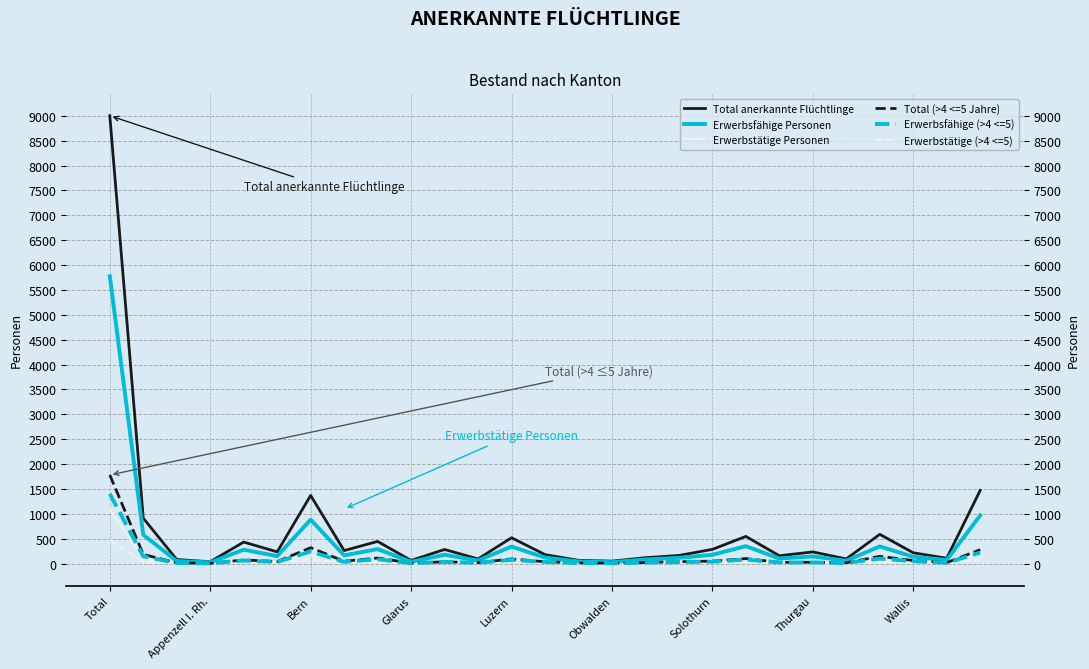

Count the number of categories in the chart.

27